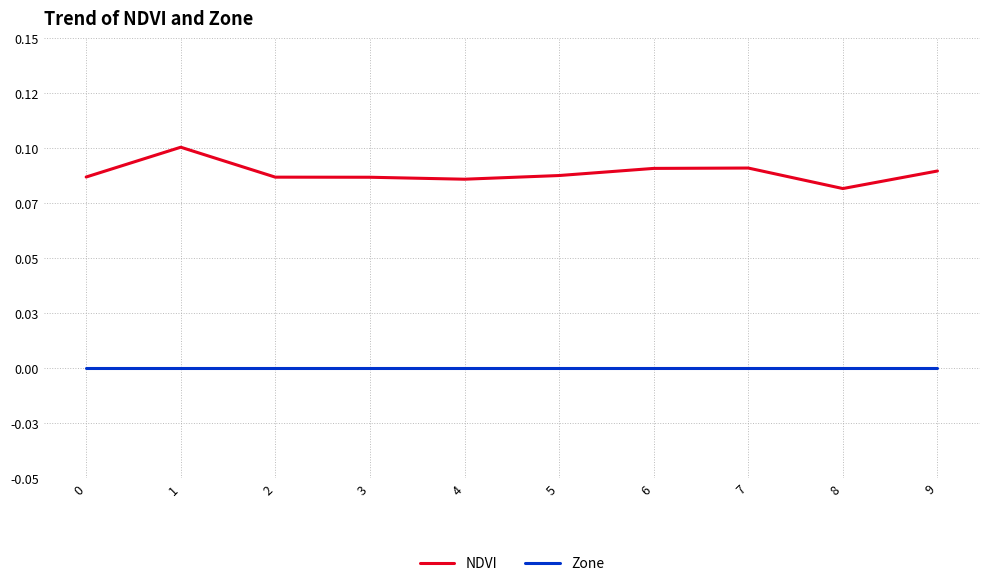

What are all the series names shown in the legend?

NDVI, Zone